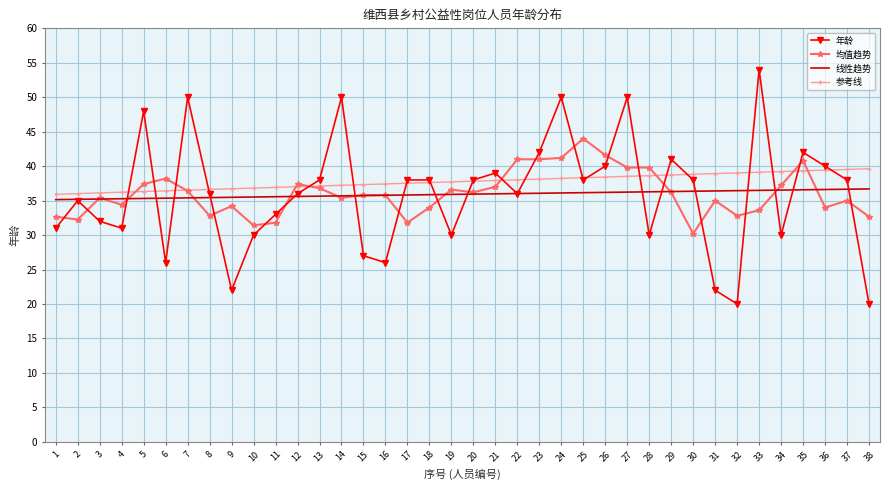

List the series in order of their peak value, highest first.

年龄, 均值趋势, 参考线, 线性趋势